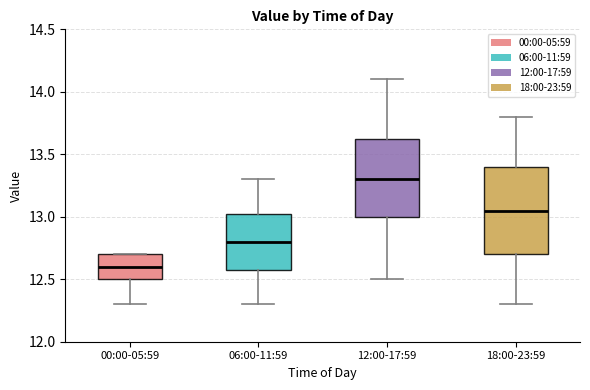

Which box is the tallest, from its lower edge to its upper edge?

18:00-23:59